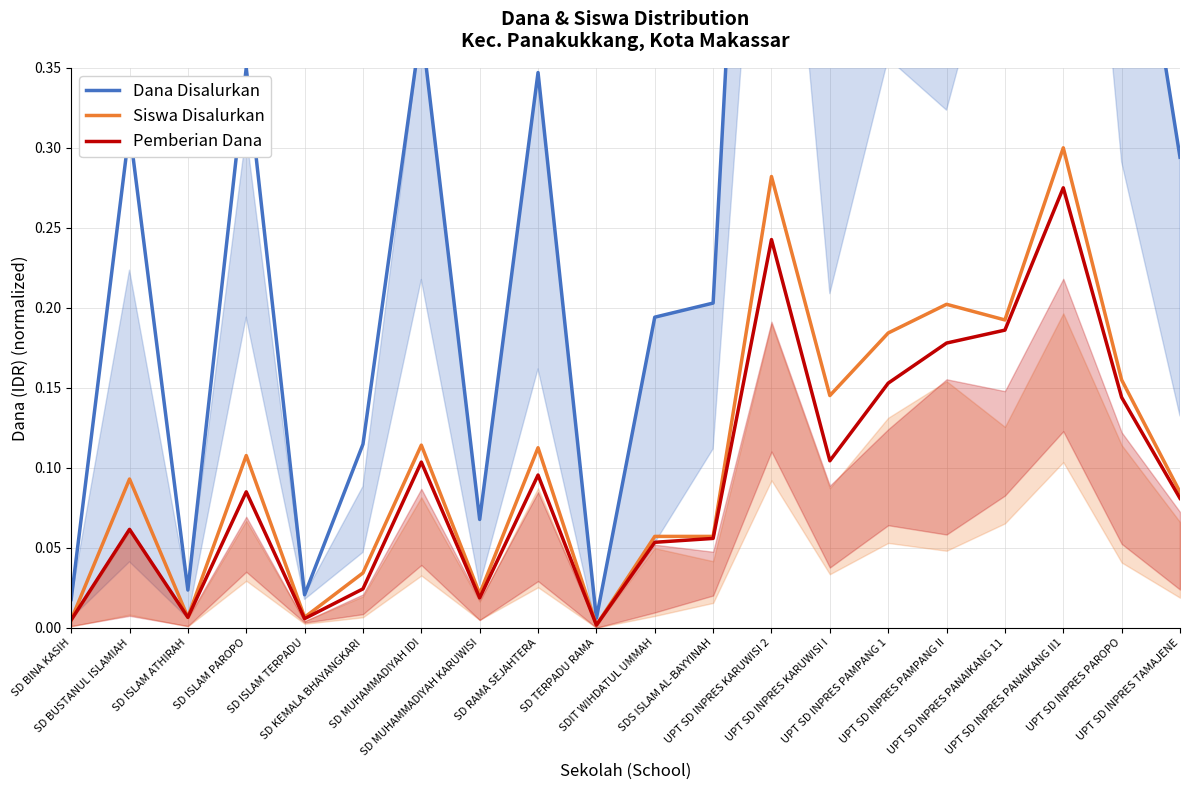

How many lines are shown in the chart?

3